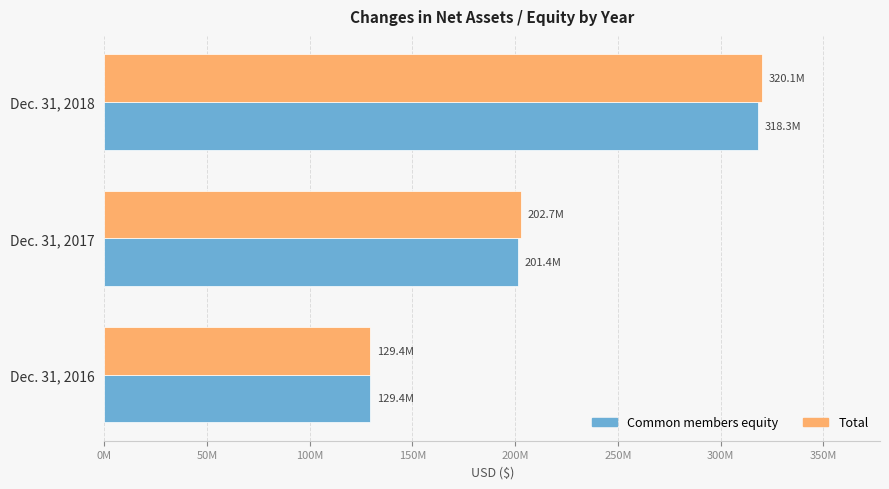

Which category has the highest value across all series?

Dec. 31, 2018